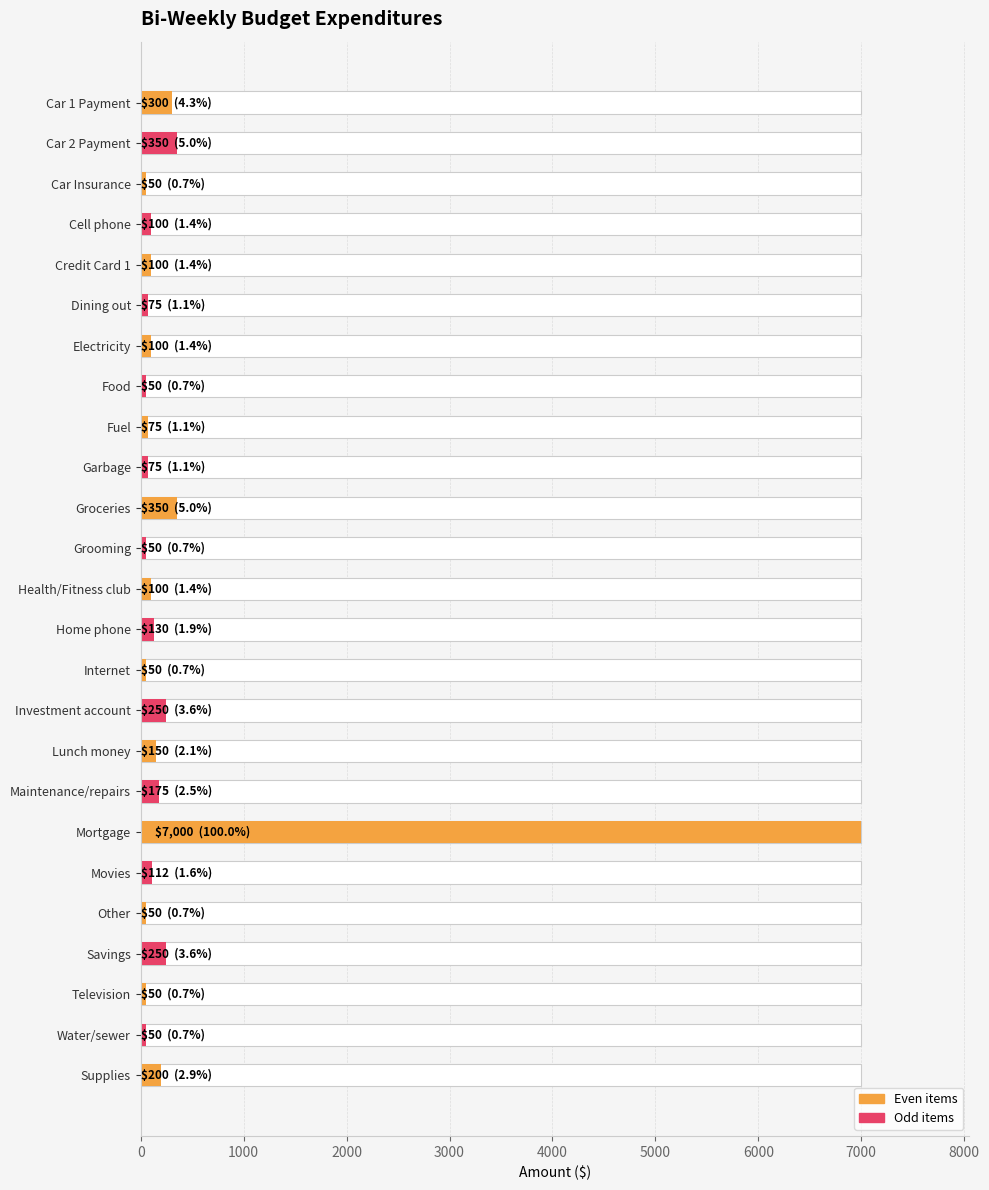

How many data points are less than 100?

10